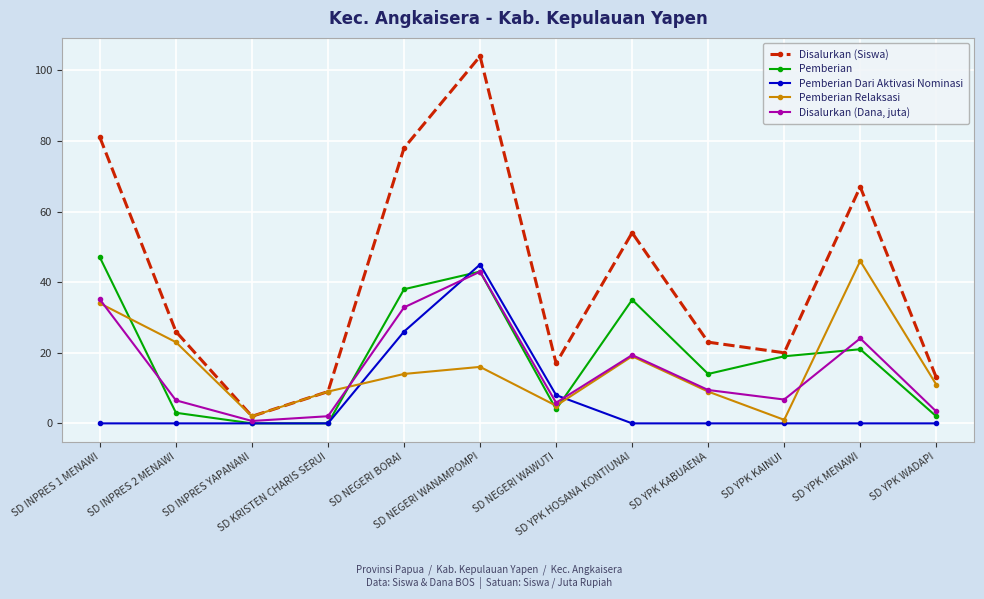

Which series has the widest spread of values?

Disalurkan (Siswa)